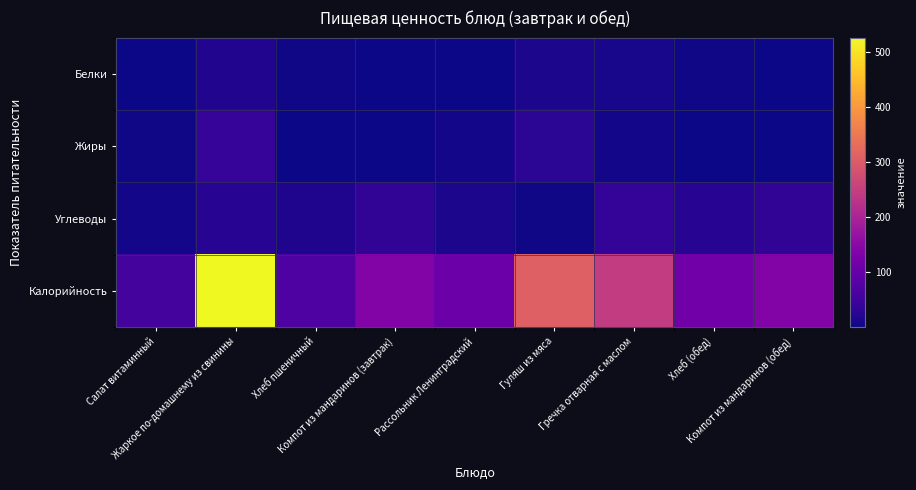

Which series has the largest total across all categories?

Калорийность